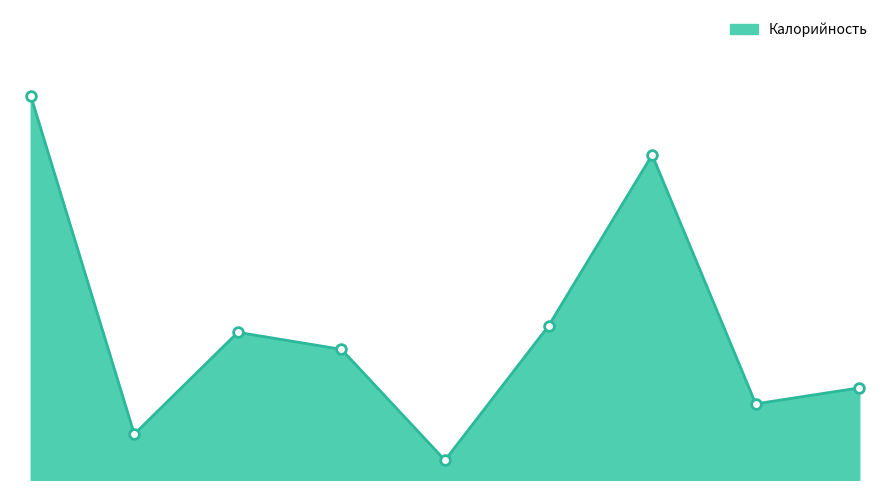

Does the chart display data point markers on the line(s)?

No